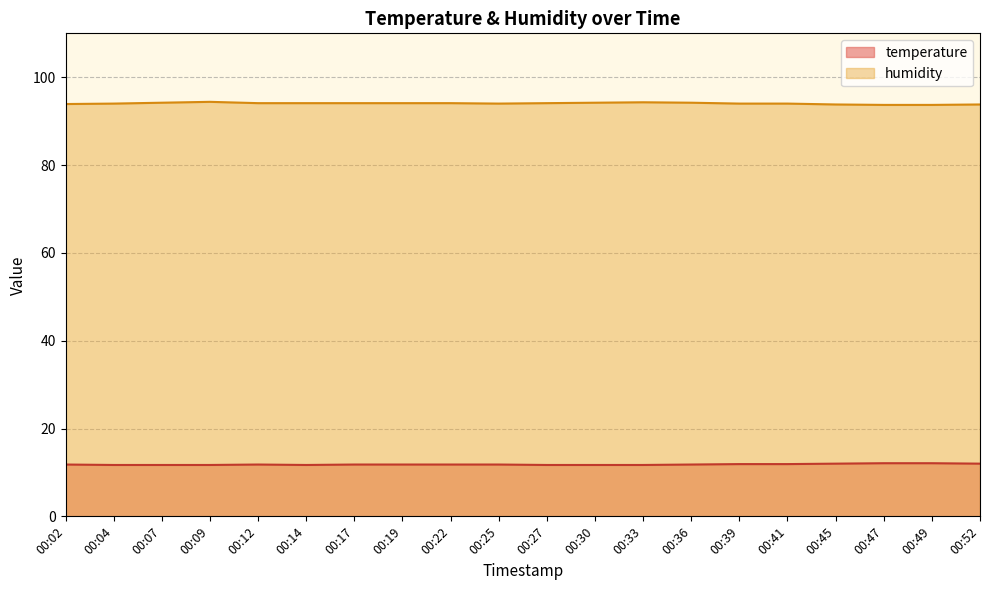

True or false: temperature and humidity intersect in this chart.

False